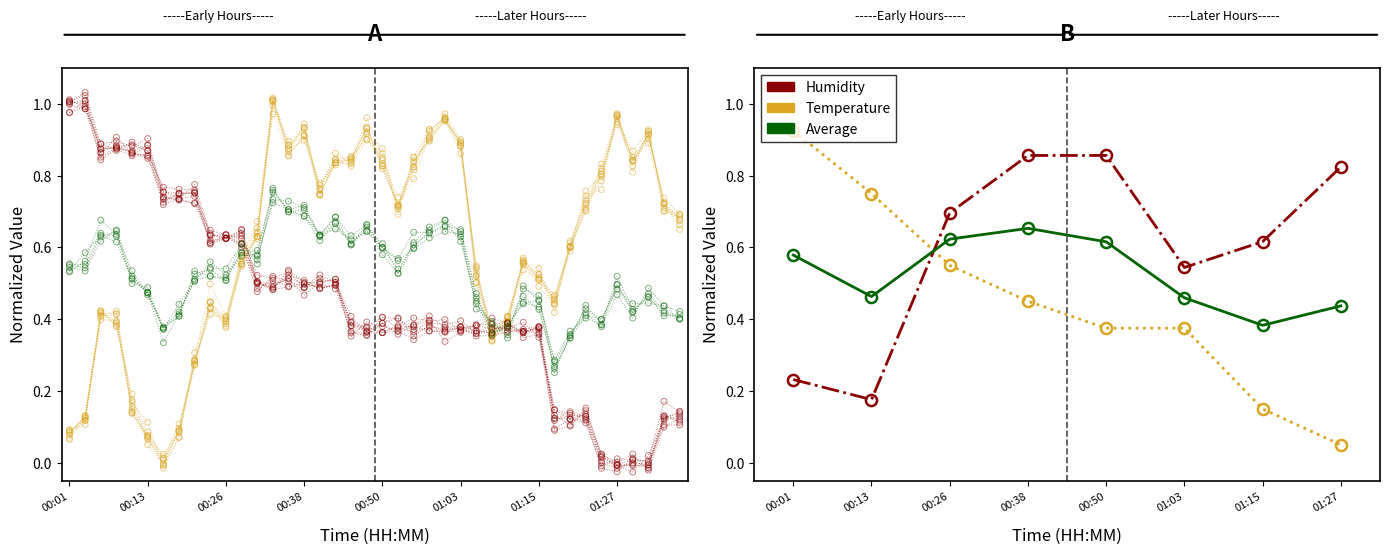

Which series has the largest Y range (max minus min)?

temperature